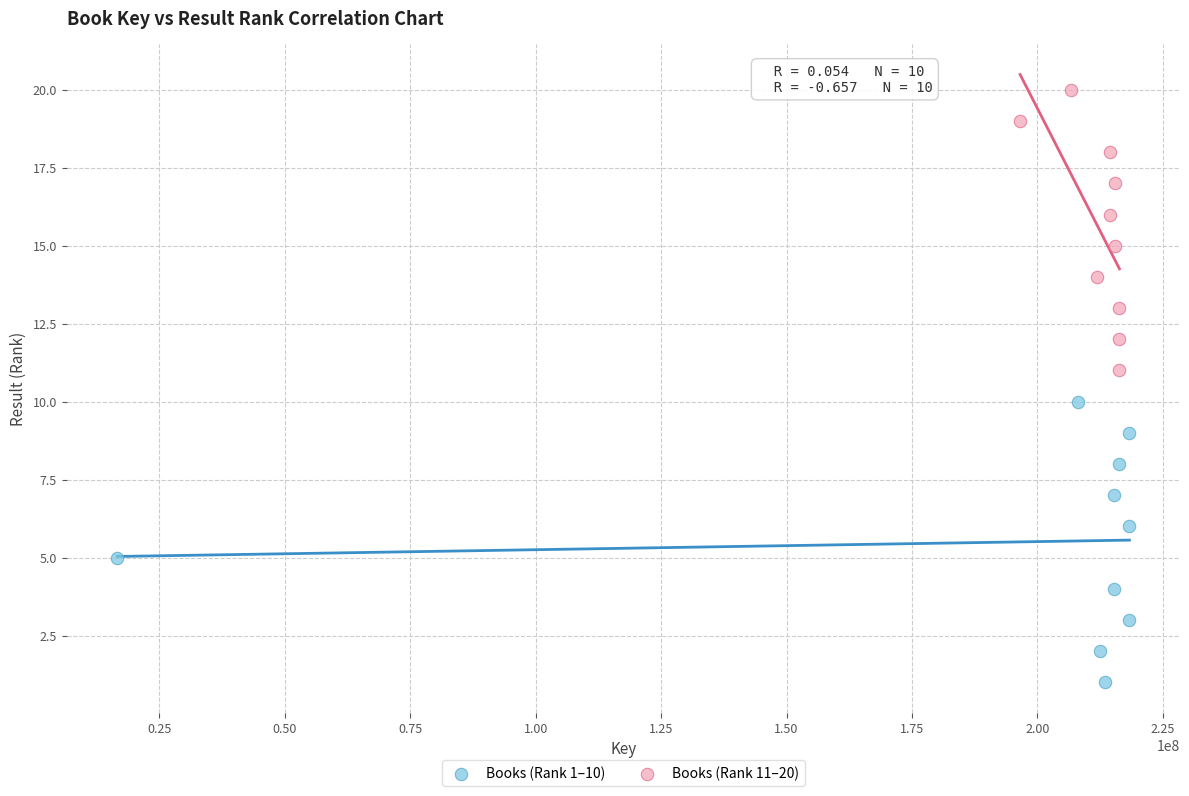

Which series contains the lowest Y value?

Books (Rank 1–10)